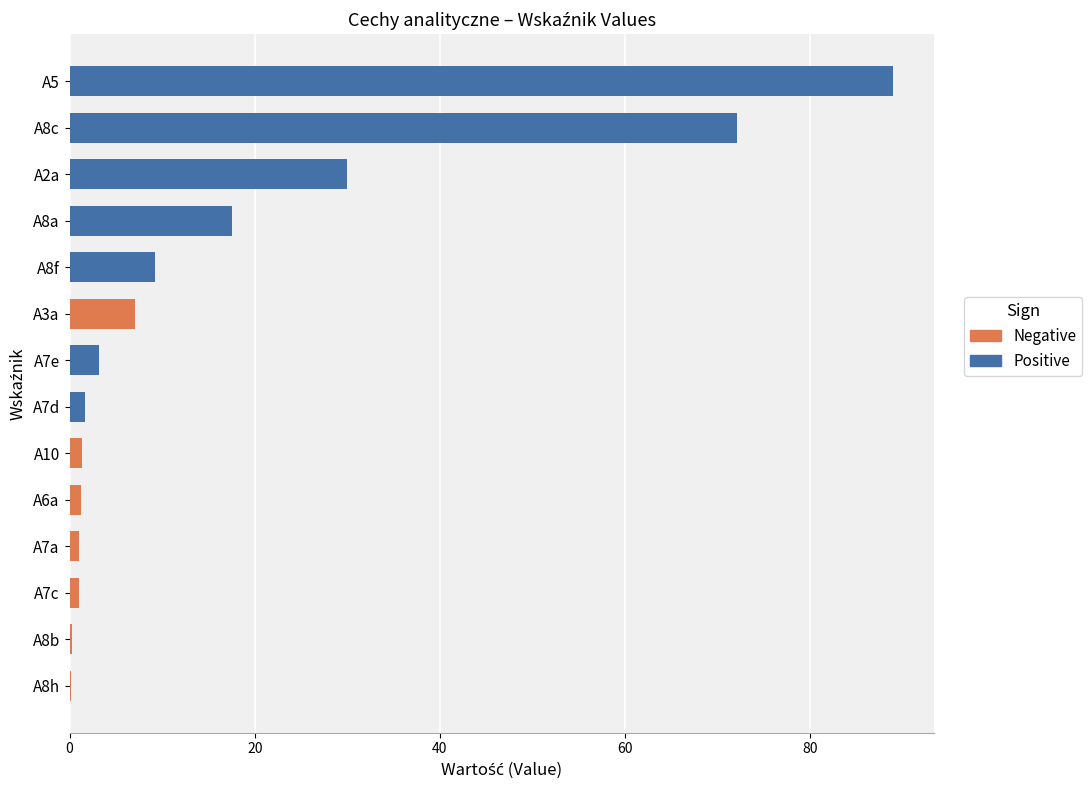

Count the number of categories in the chart.

14